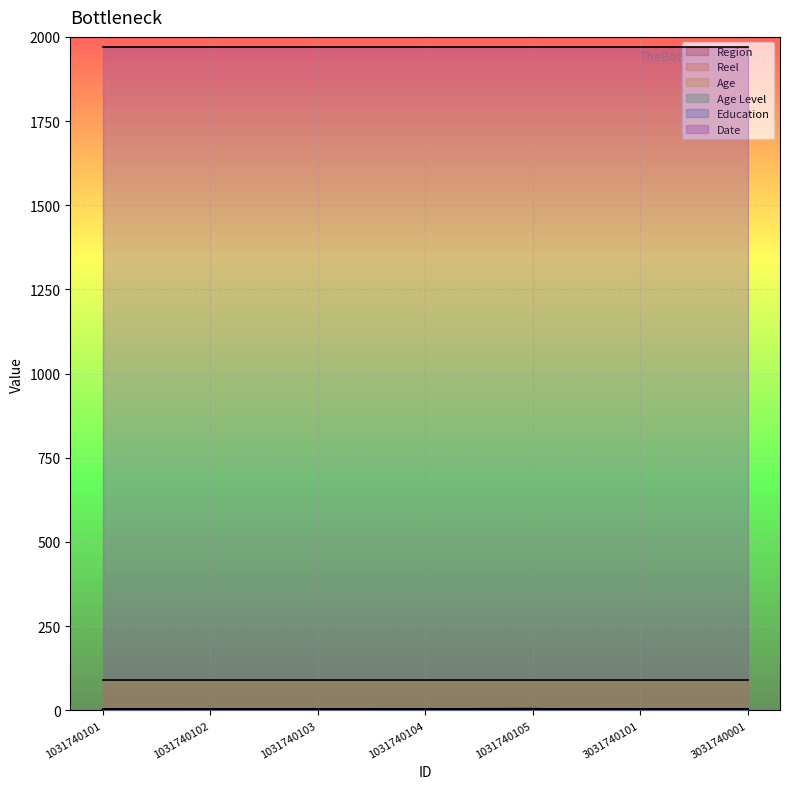

At which label does Education reach its minimum?

1031740101